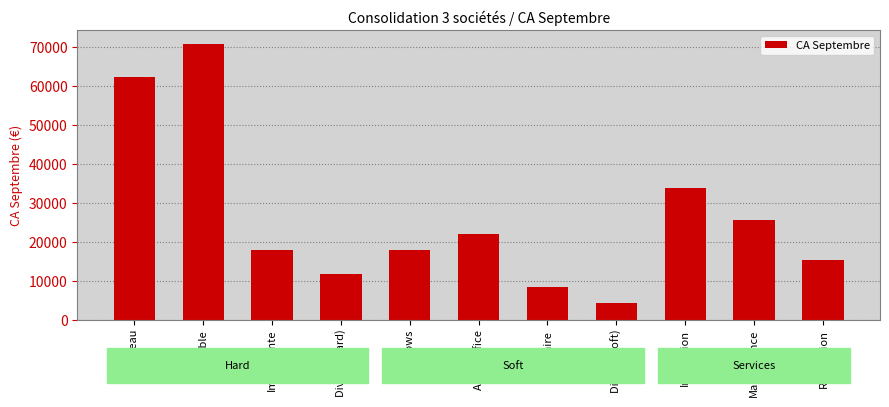

Does the chart contain any negative values?

No